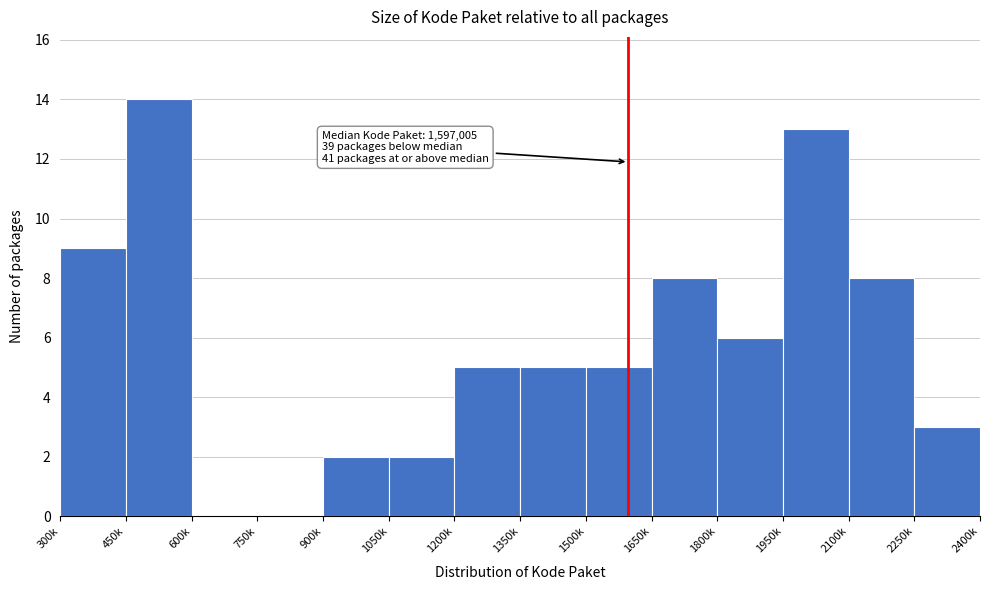

Reading left to right, extract all data points from this chart.

300k=9	450k=14	600k=0	750k=0	900k=2	1050k=2	1200k=5	1350k=5	1500k=5	1650k=8	1800k=6	1950k=13	2100k=8	2250k=3